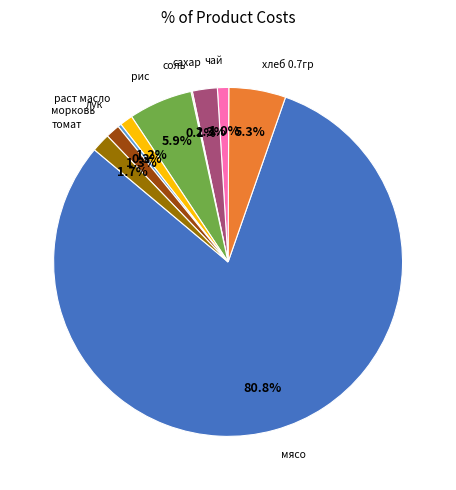

Is there any slice that represents more than half of the pie?

Yes